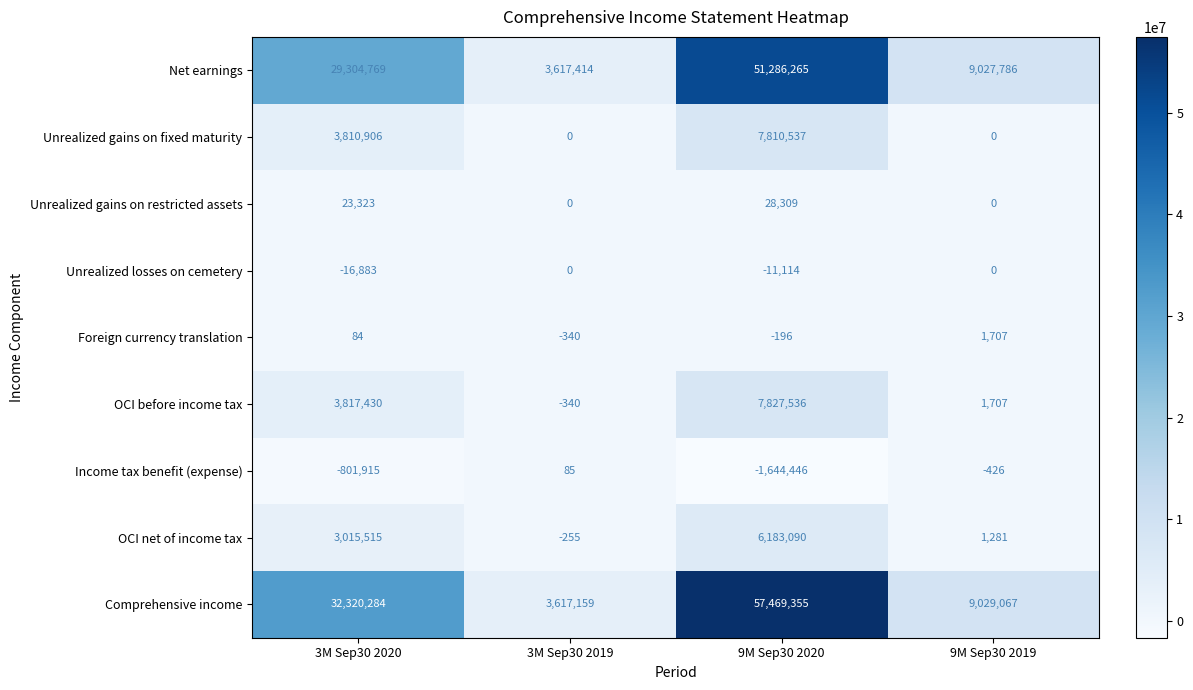

How many values in the Unrealized losses on cemetery series are below 0?

2